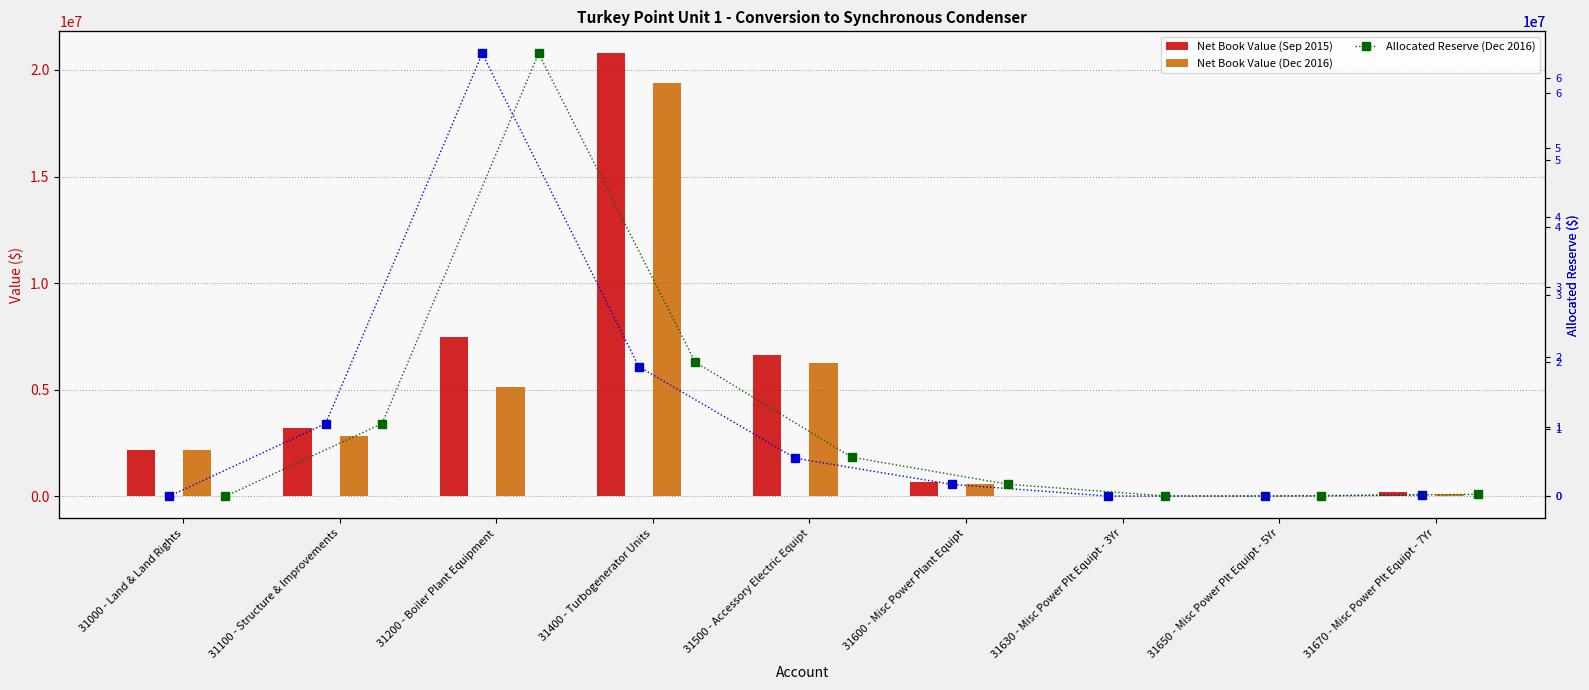

What is the sum of all Allocated Reserve (Sep 2015) values?

99958364.3